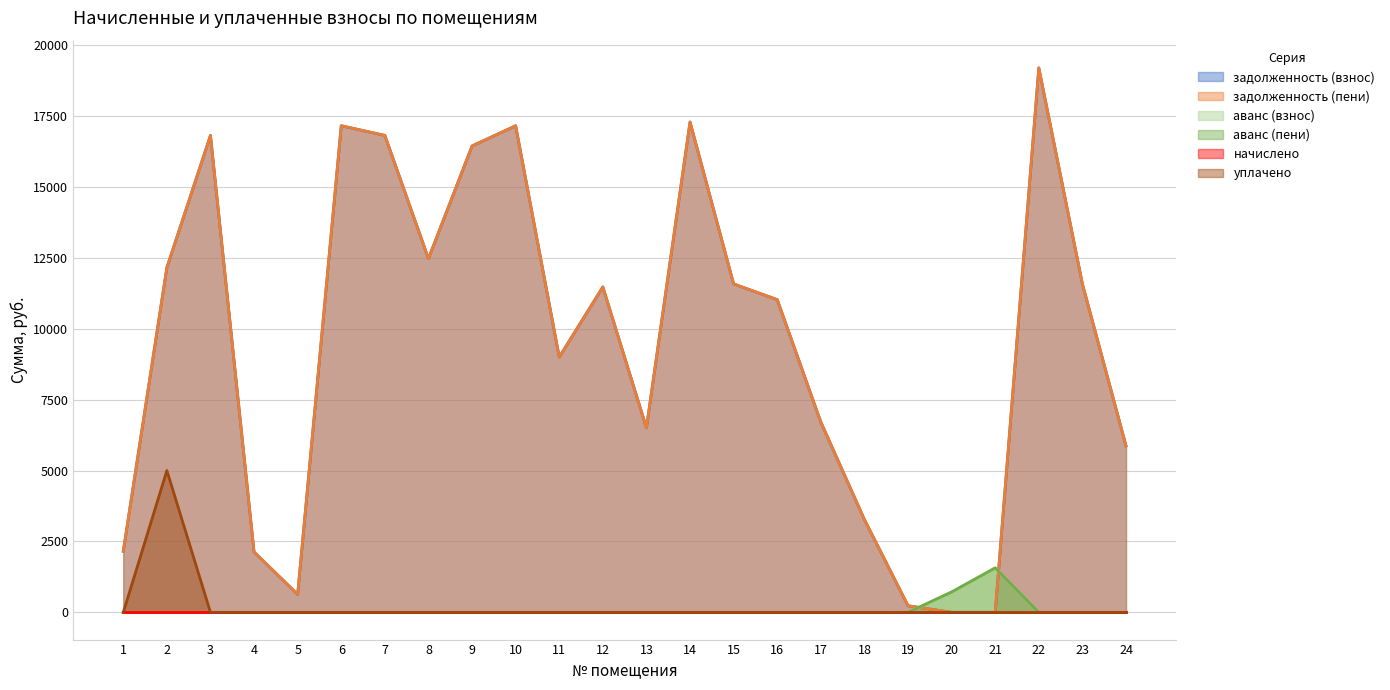

At which category is the sum across all series the highest?

22